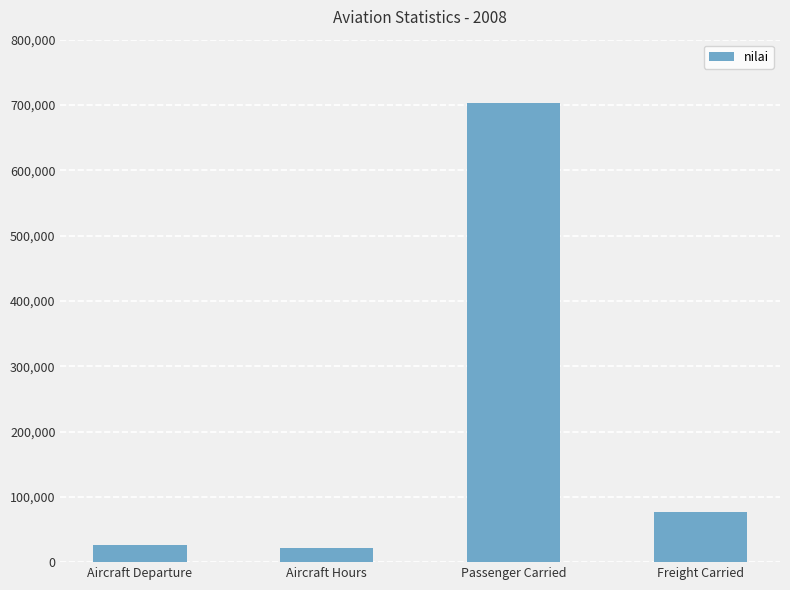

What is the sum of all values?

827498